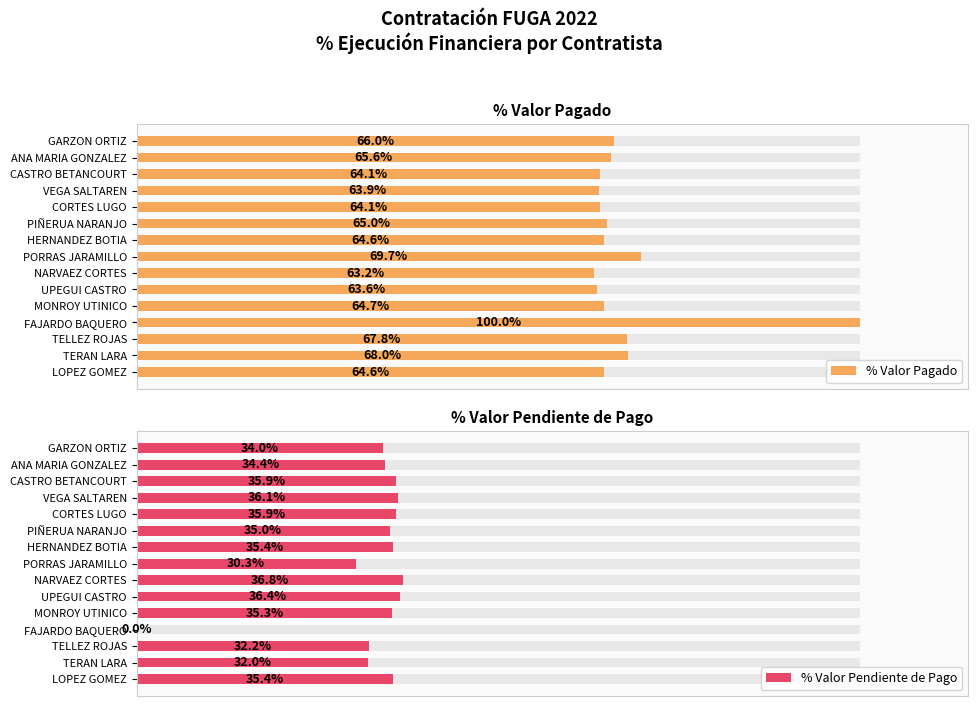

Reading left to right, extract all data points from this chart.

% Valor Pagado: 64.6	68.0	67.8	100.0	64.7	63.6	63.2	69.7	64.6	65.0	64.1	63.9	64.1	65.6	66.0
% Valor Pendiente de Pago: 35.4	32.0	32.2	0.0	35.3	36.4	36.8	30.3	35.4	35.0	35.9	36.1	35.9	34.4	34.0